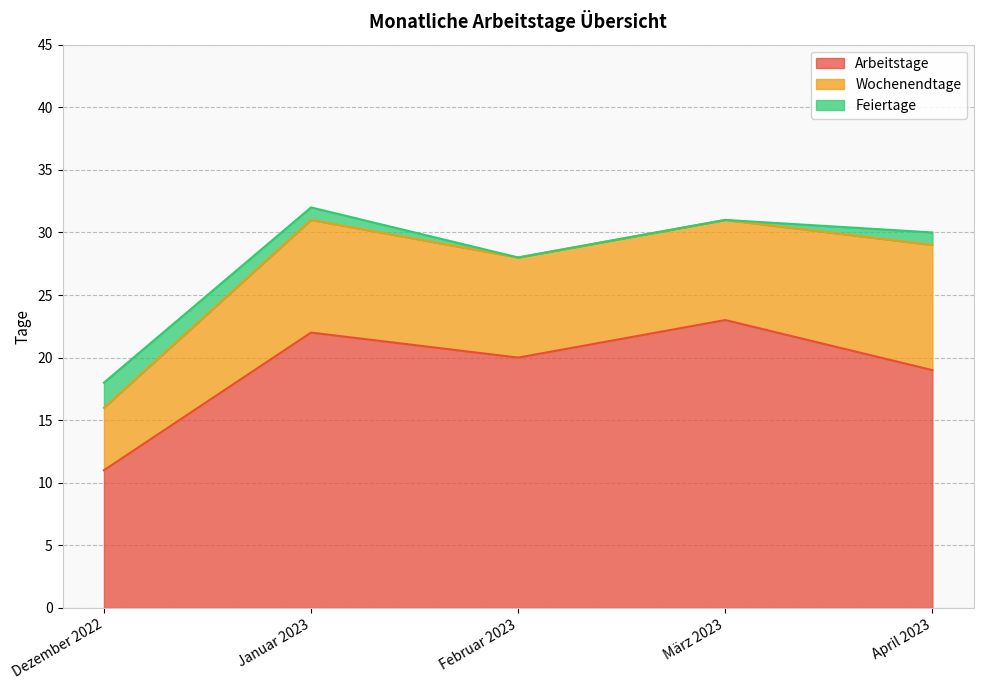

The Feiertage series shows 2 at Dezember 2022. True or false?

True